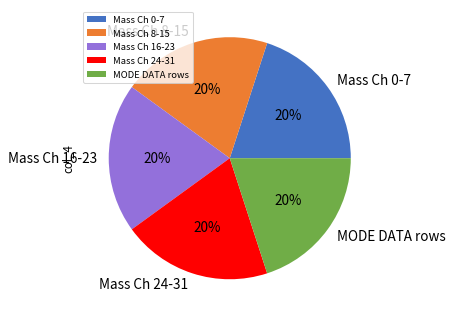

The Mass Ch 0-7 slice represents 14% of the pie. True or false?

False